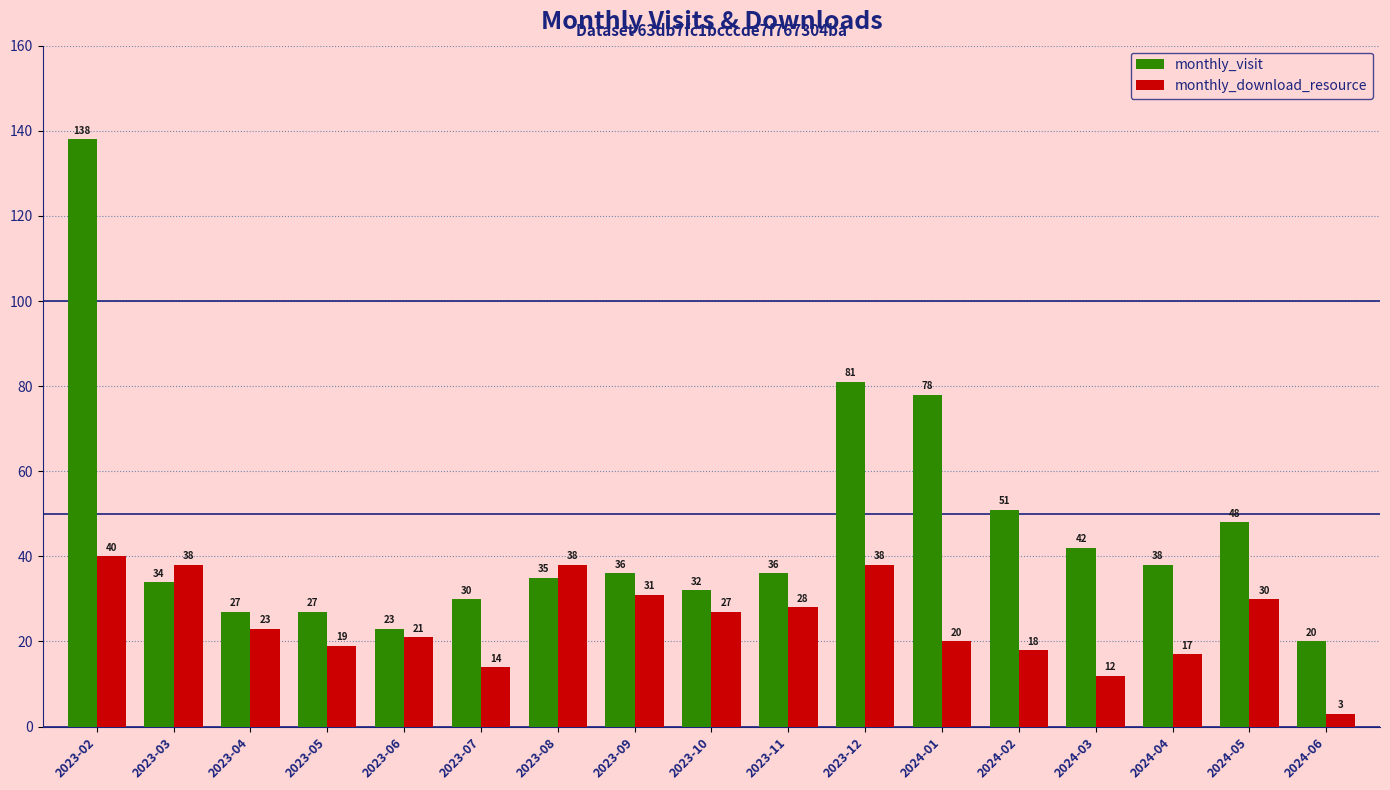

What is the sum of all monthly_visit values?

776